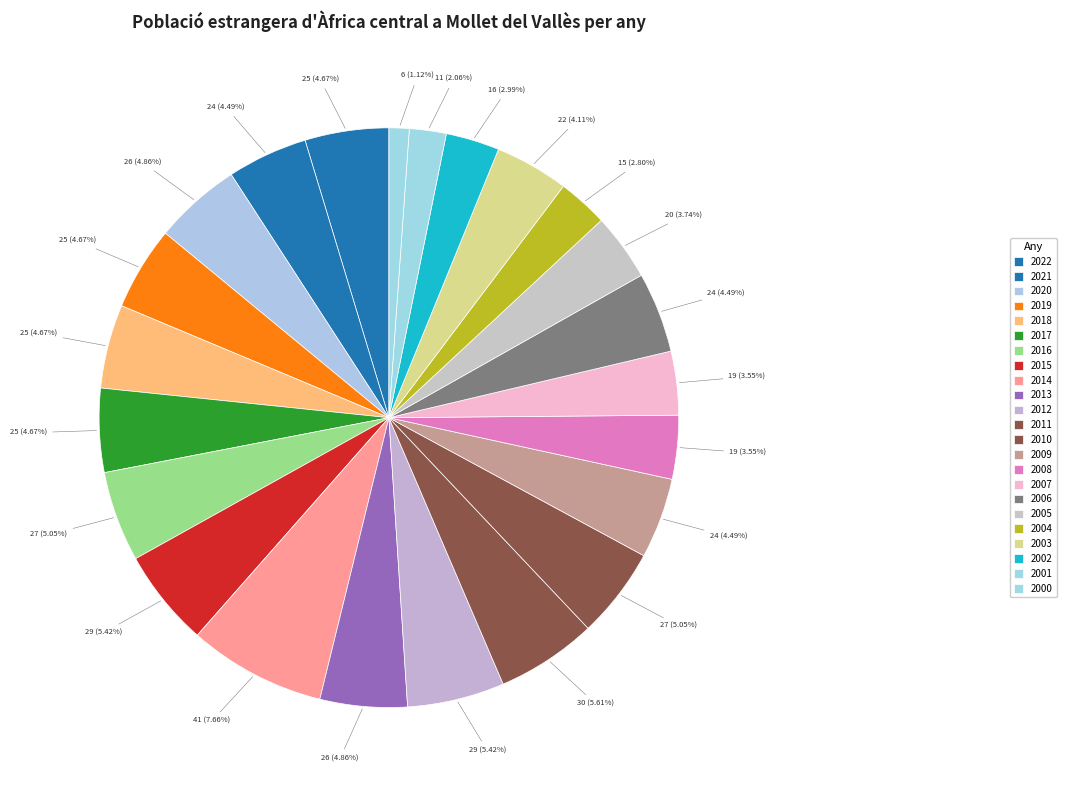

Is it true that 2008 is 18% of the pie?

False